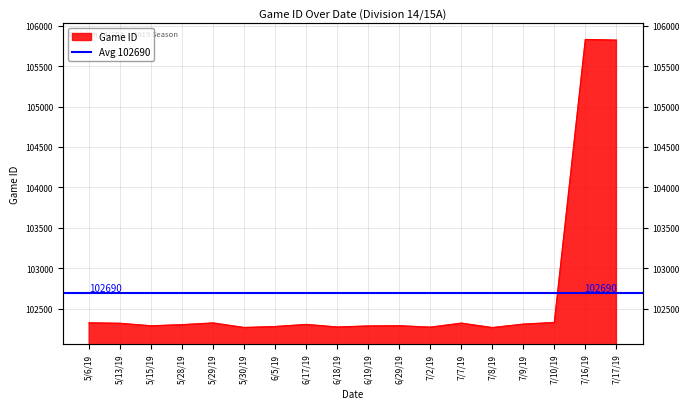

What is the difference between the values at 5/28/19 and 6/19/19?

16